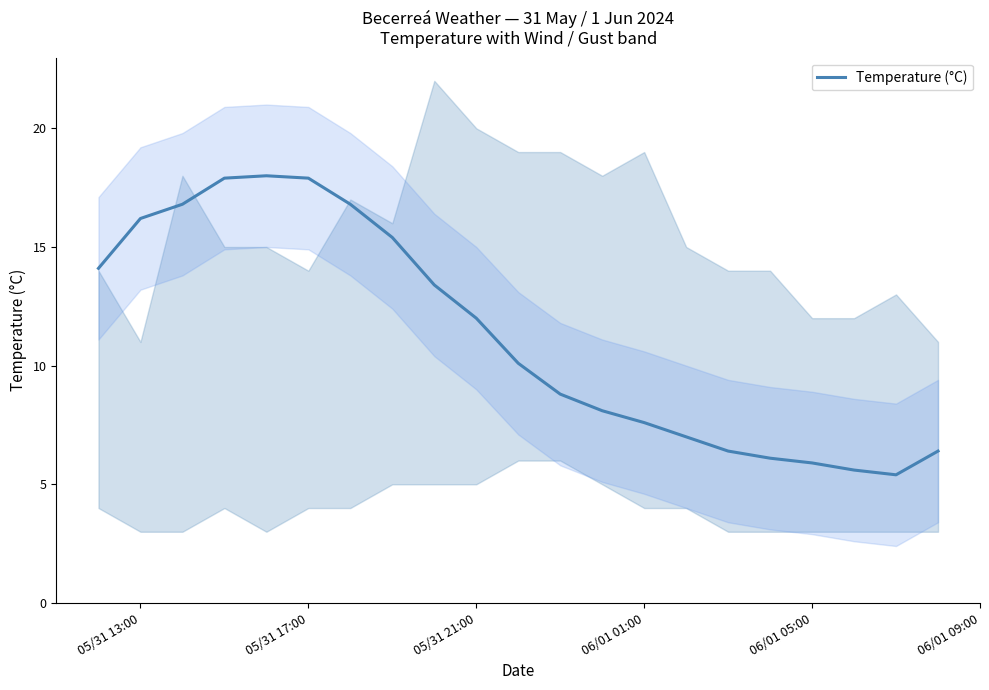

How many lines are shown in the chart?

1